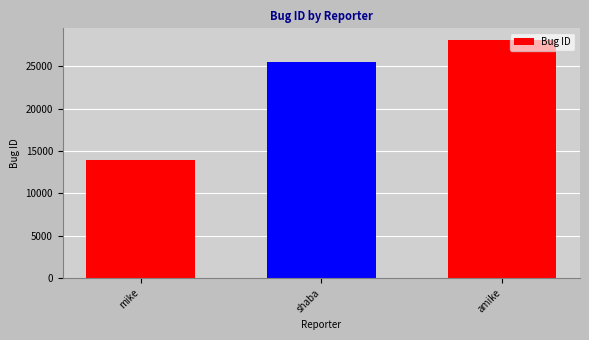

What position from the left is mike?

1